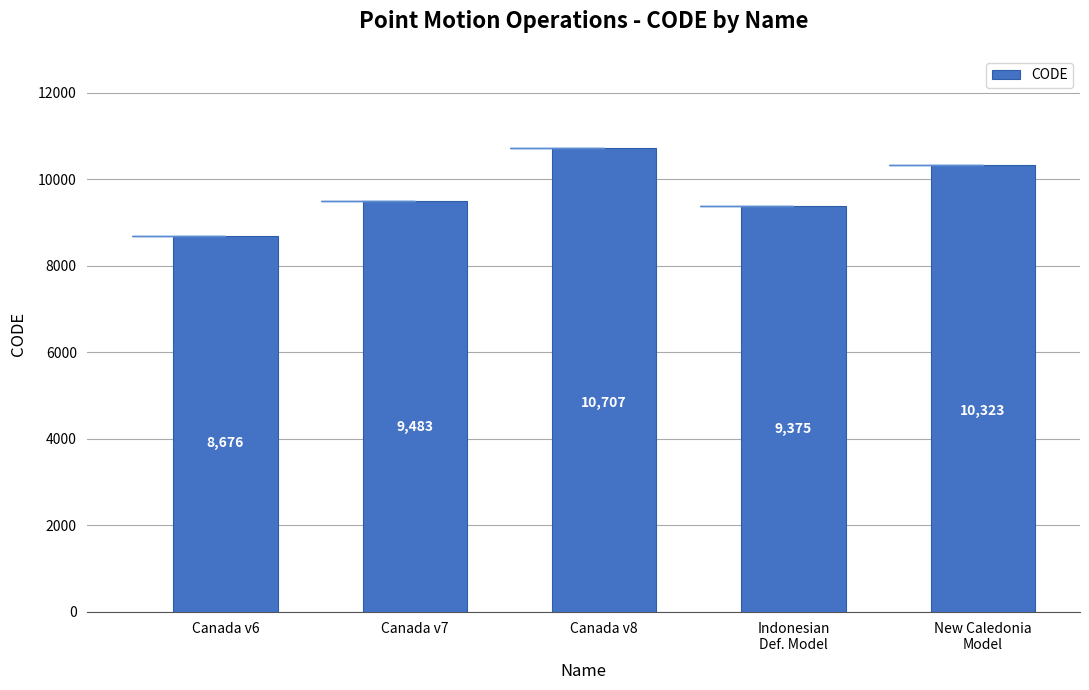

Is it true that the value at Canada v8 is 10707?

True